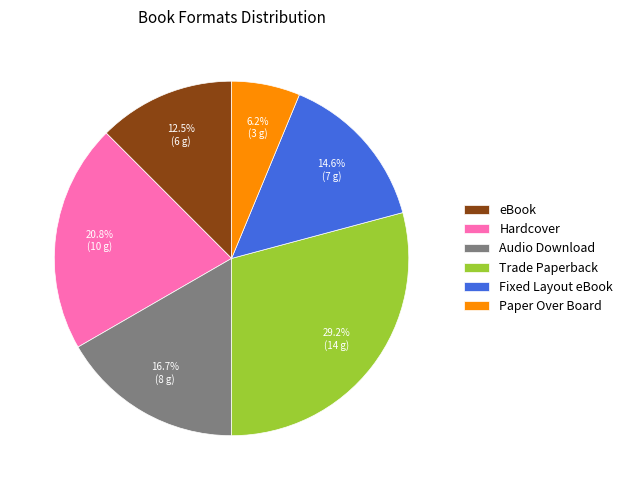

To the nearest percent, what percentage of the pie is Fixed Layout eBook?

15%